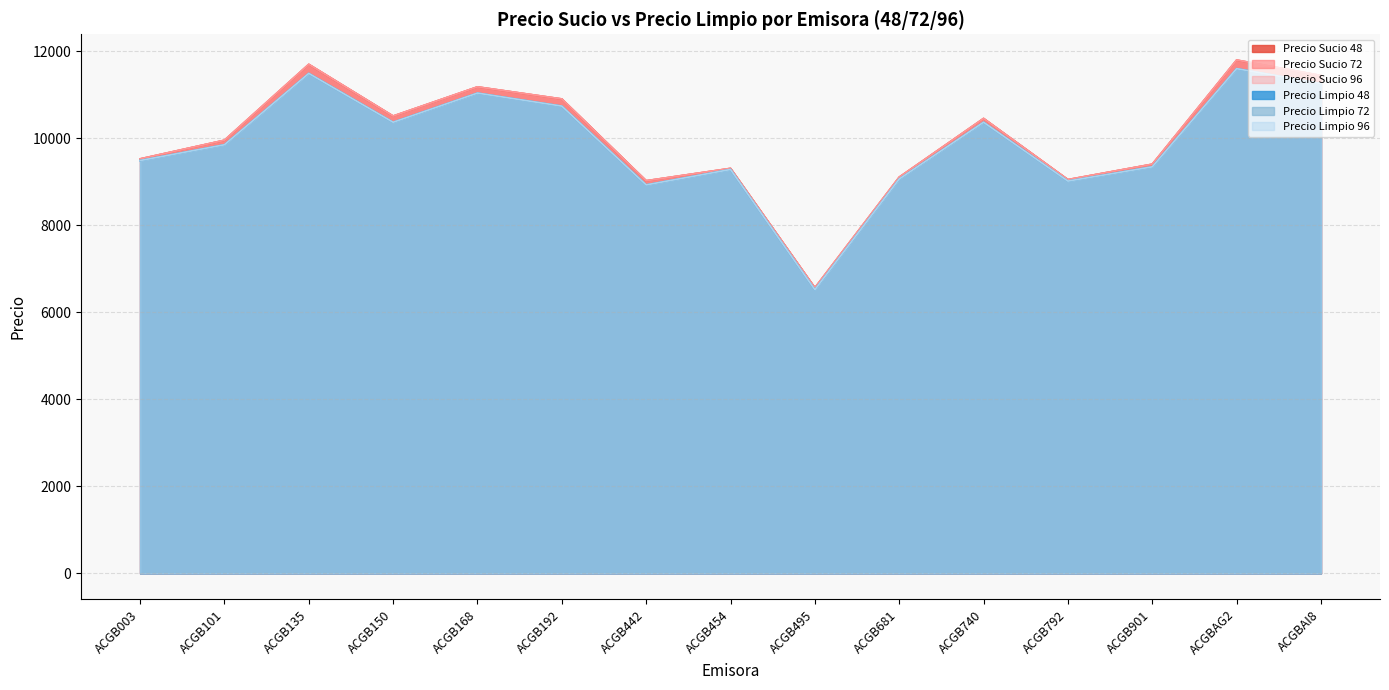

What is the value of the Precio Limpio 72 point at the 13th from the left?

9340.0